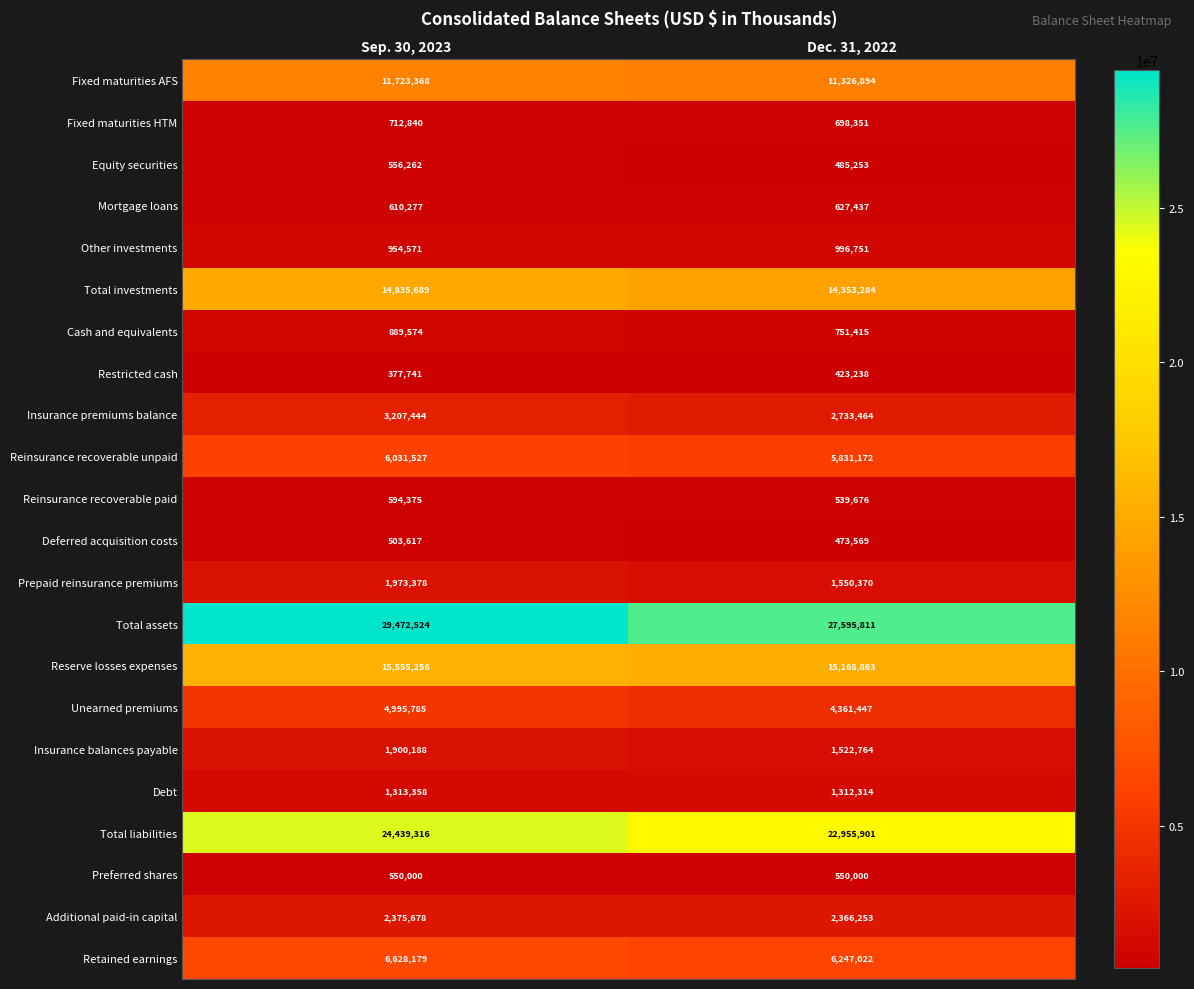

How many categories are shown in the chart?

2